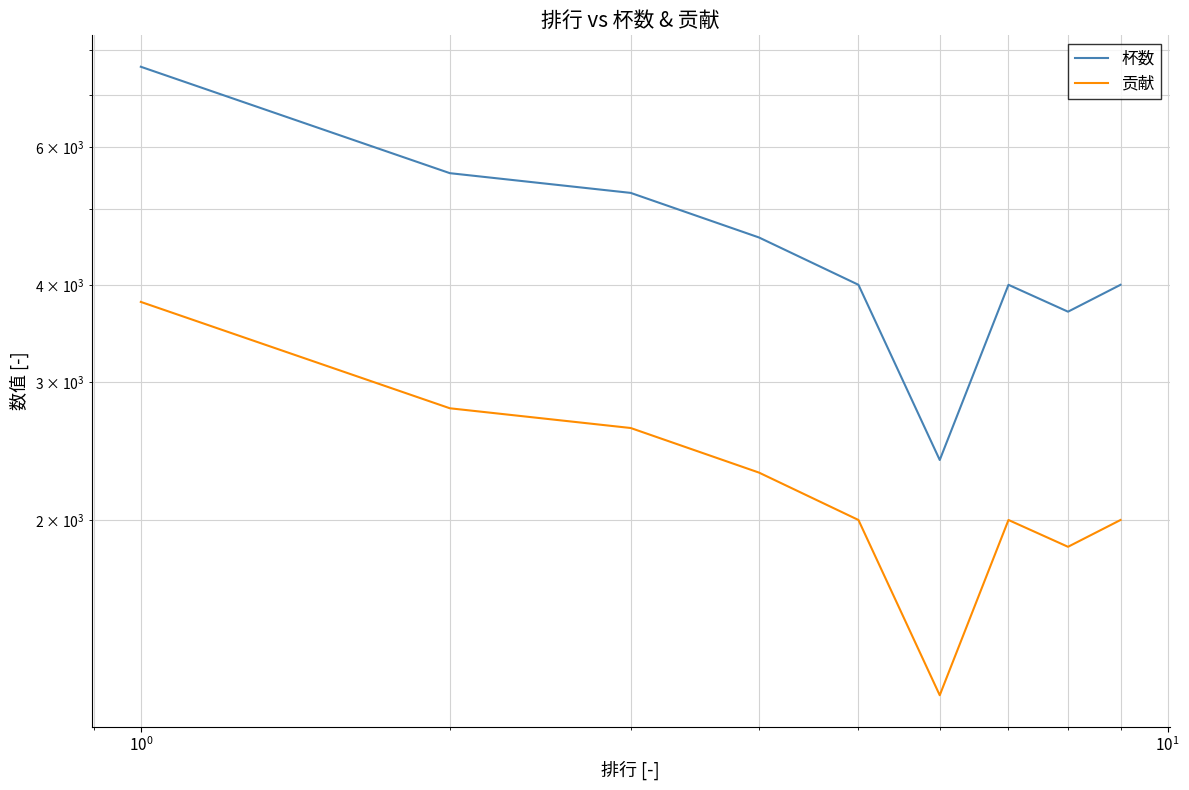

How many lines are shown in the chart?

2